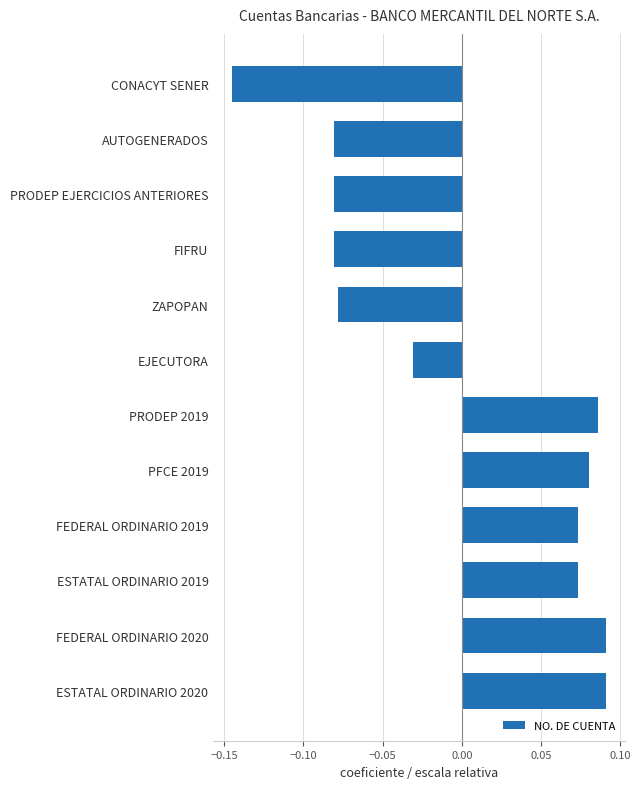

What is the change in value from CONACYT SENER to EJECUTORA?

+0.1